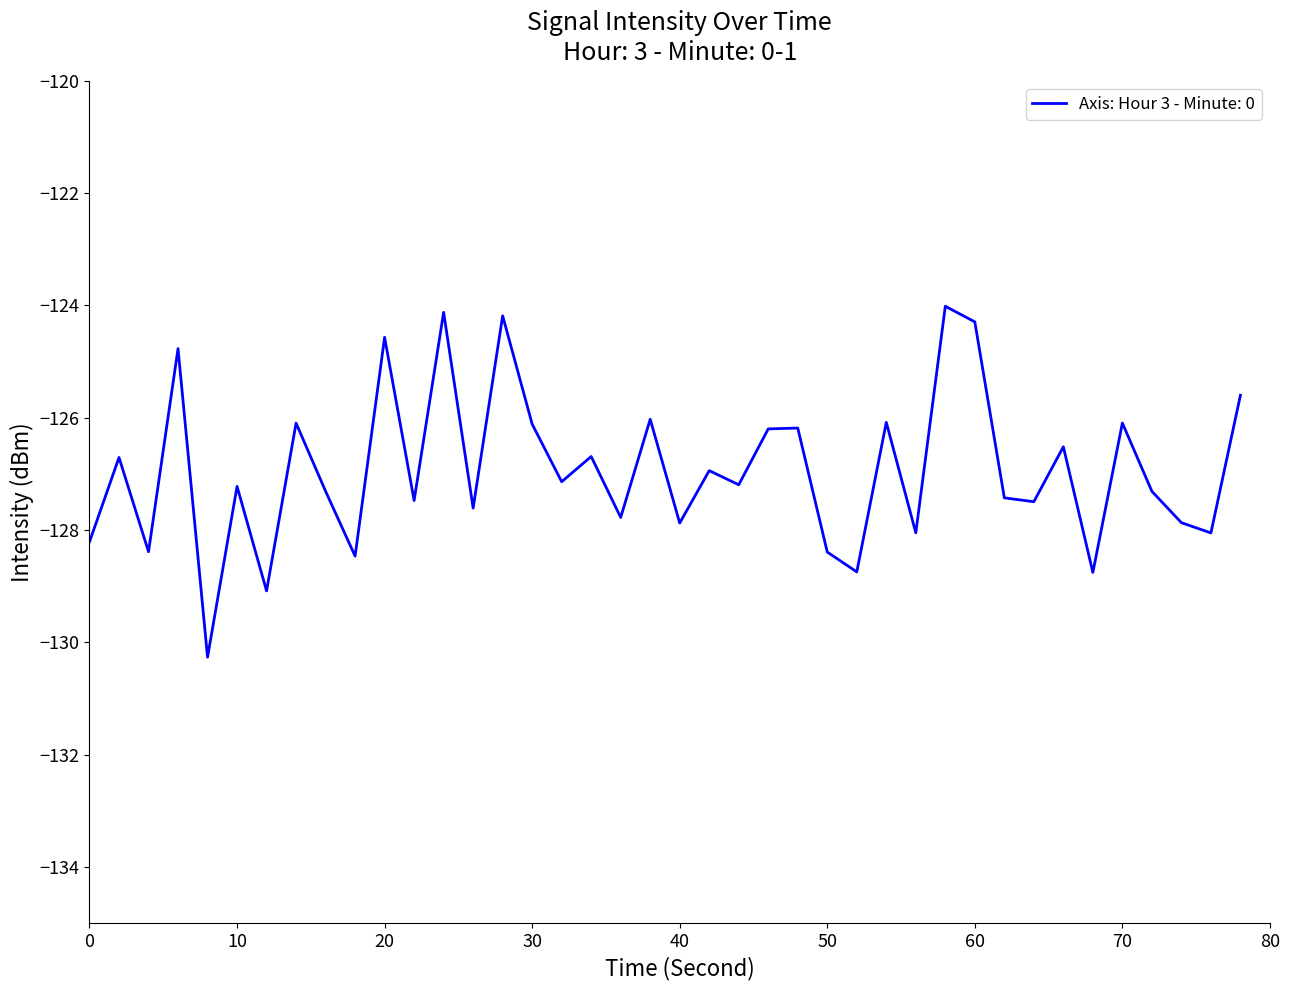

What is the difference between the maximum and minimum values?

6.3